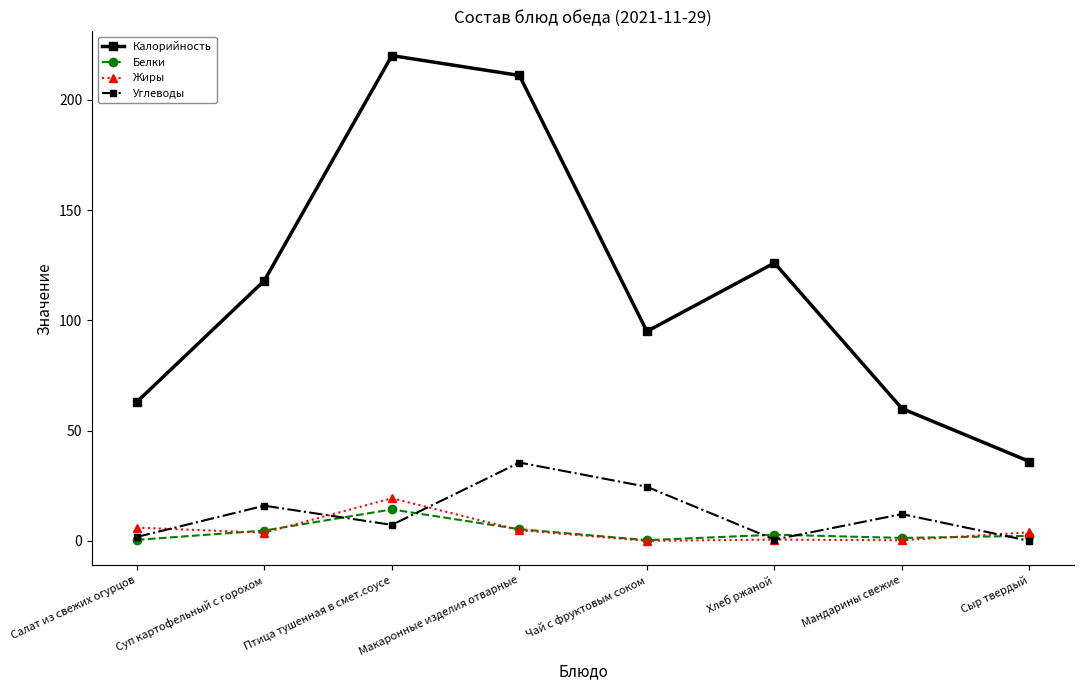

Which series has the largest range (max minus min)?

Калорийность